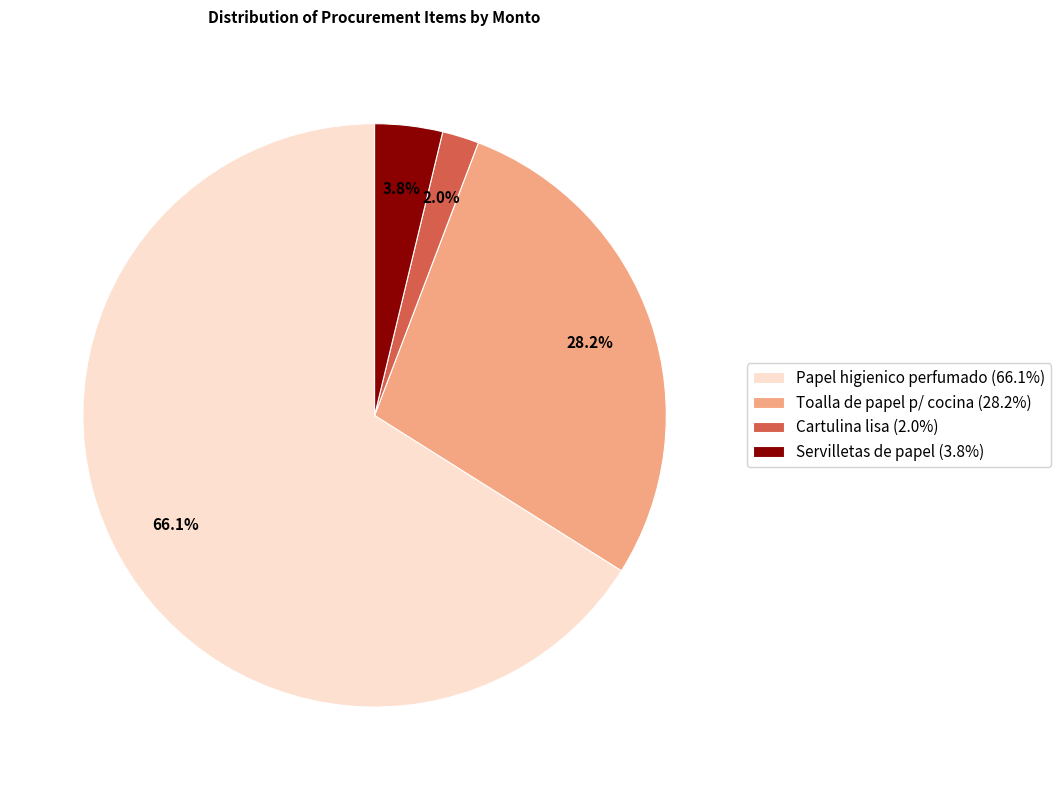

Is the sum of Papel higienico perfumado and Servilletas de papel greater than half?

Yes